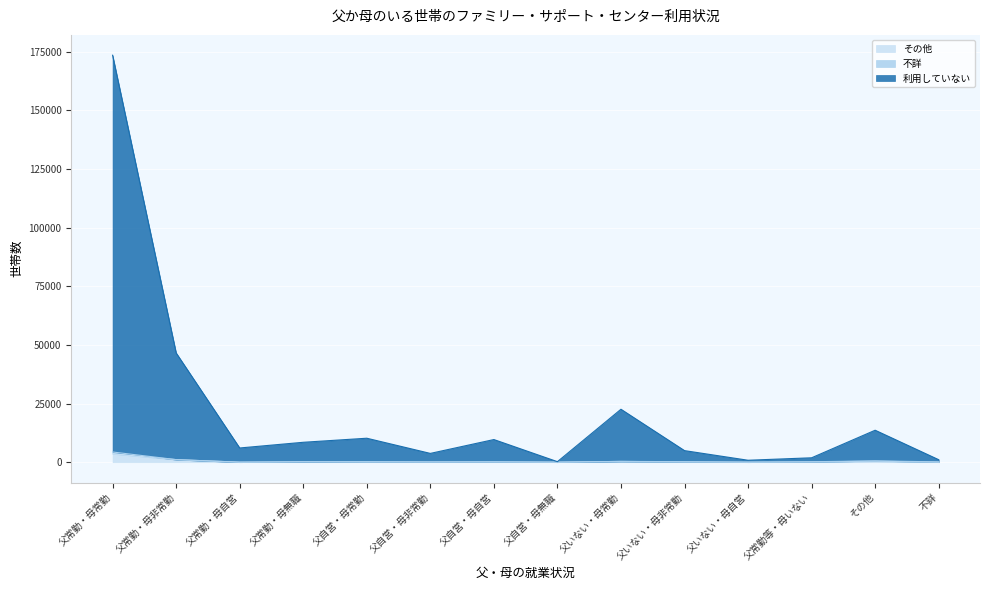

At which category is the sum across all series the highest?

父常勤・母常勤